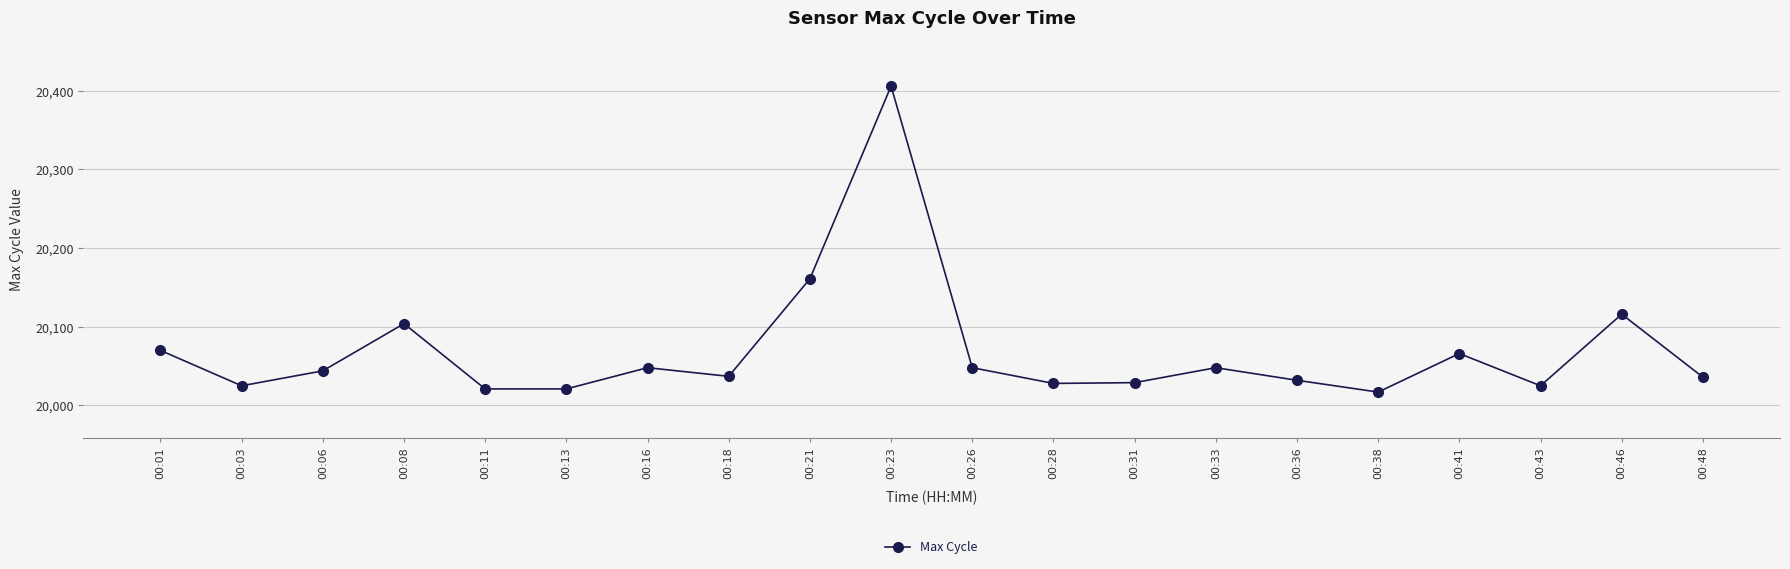

How many values are below 20044?

10